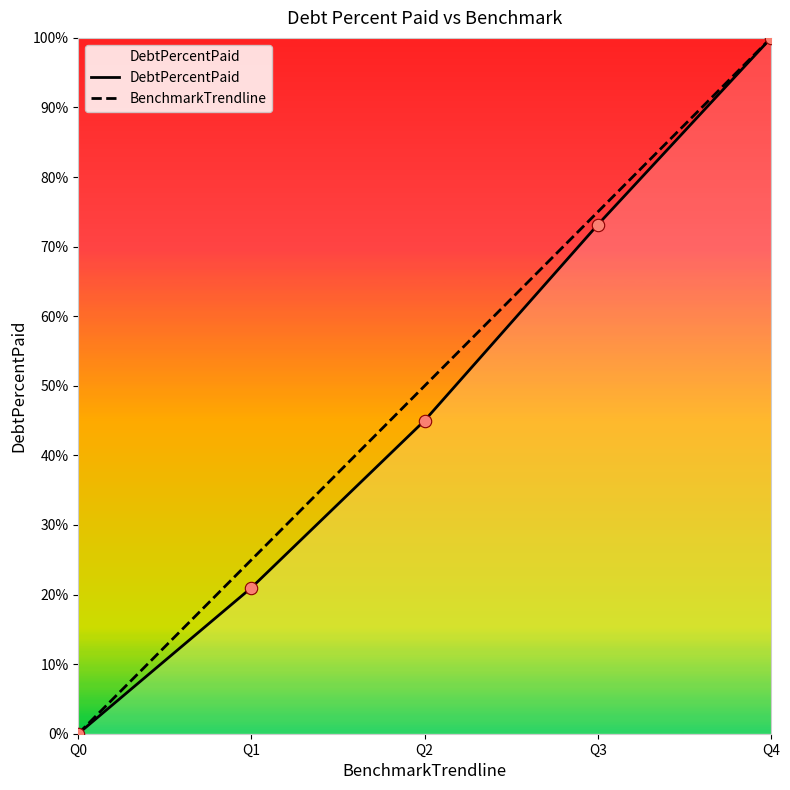

Is the value of DebtPercentPaid at Q4 greater than the value of BenchmarkTrendline at Q4?

No